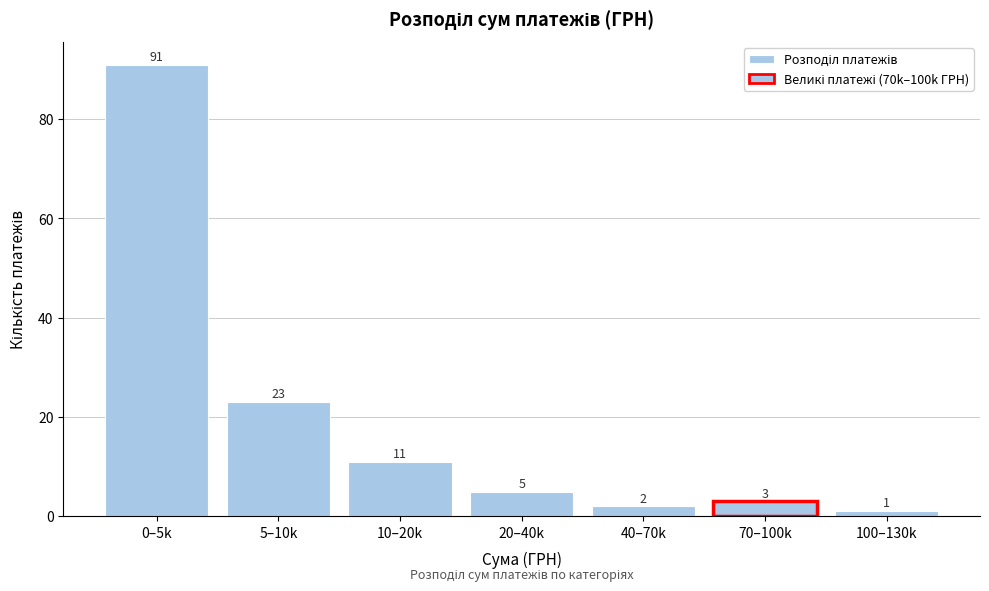

Reading left to right, transcribe all the data shown in this chart.

0–5k=91	5–10k=23	10–20k=11	20–40k=5	40–70k=2	70–100k=3	100–130k=1